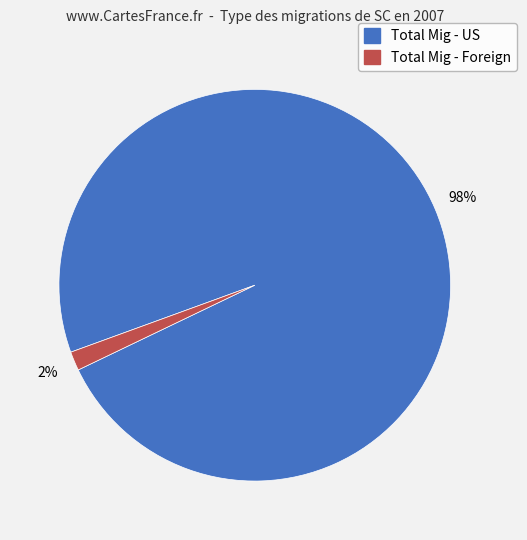

The Total Mig - US slice represents 98% of the pie. True or false?

True